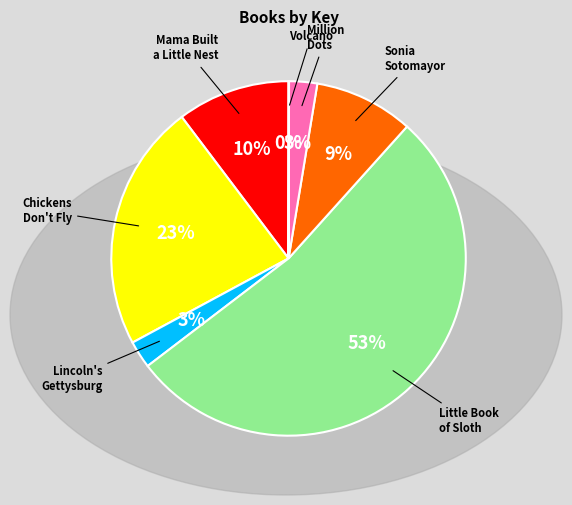

Is the sum of Sonia Sotomayor and Little Book of Sloth greater than half?

Yes